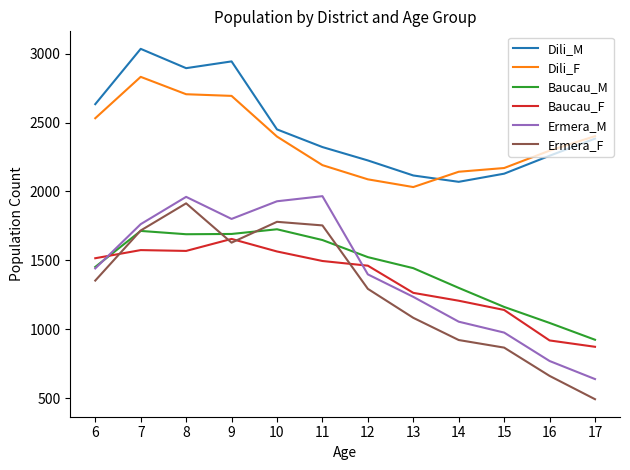

What is the spread (max minus min) of values at 13?

1032